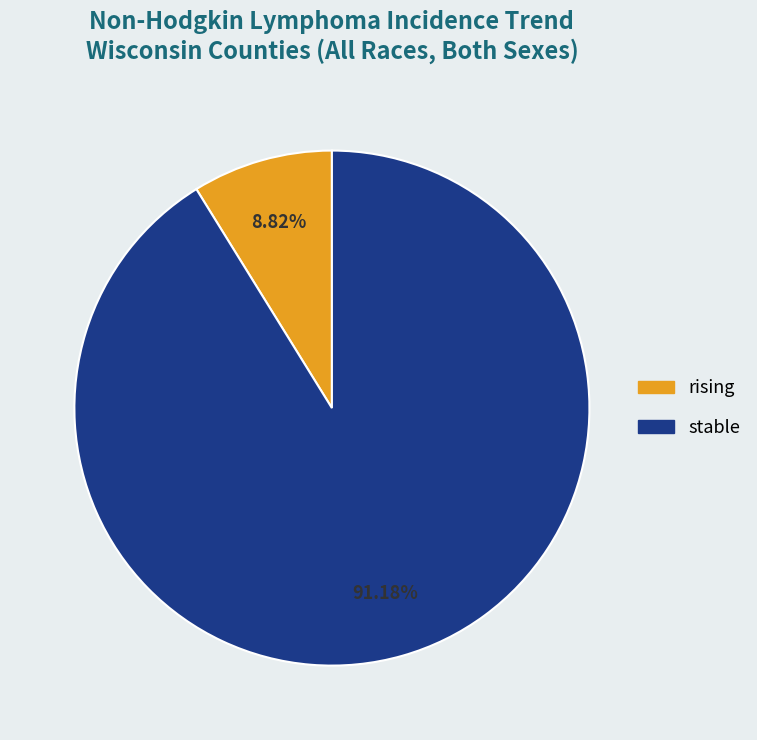

How many slices are in this pie chart?

2